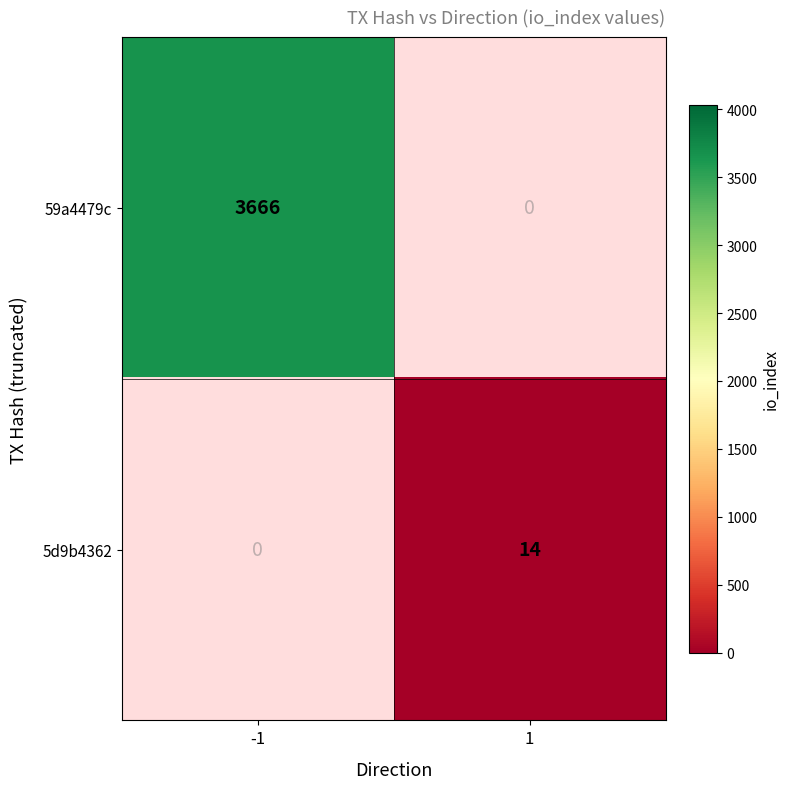

Is it true that 5d9b4362 equals 14 at 1?

True